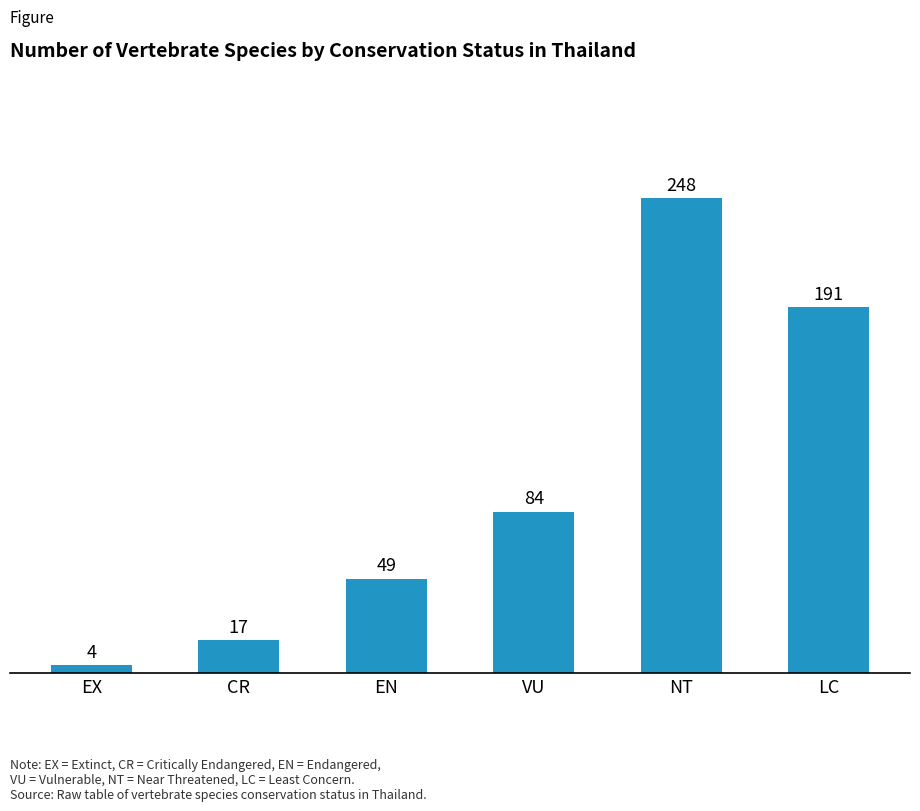

What is the sum of all values?

593